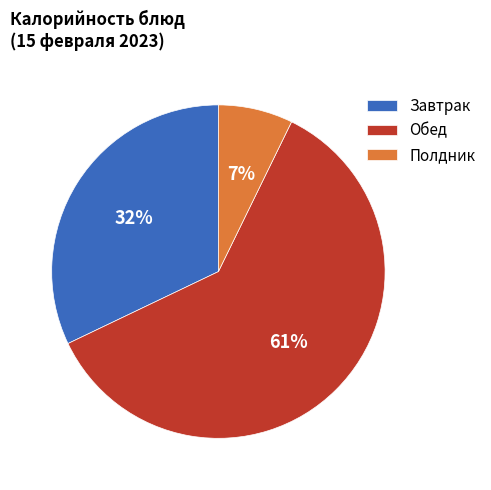

To the nearest percent, what portion does Завтрак represent?

32%